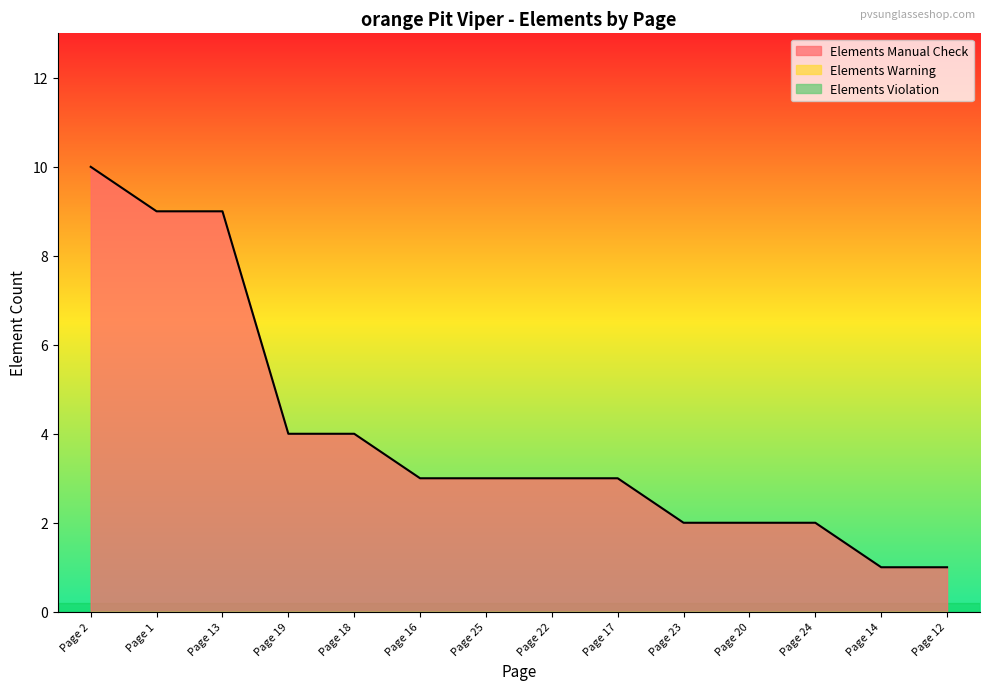

Which has a higher value, Page 2 or Page 22?

Page 2